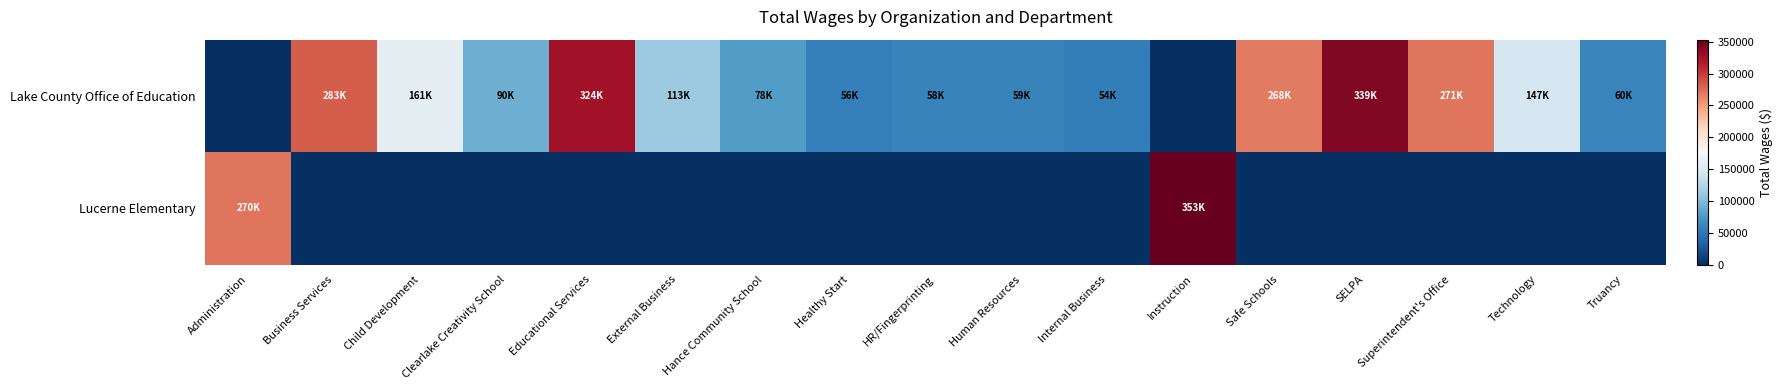

Reading left to right, extract all data points from this chart.

Lake County Office of Education: Administration=0	Business Services=283248	Child Development=160809	Clearlake Creativity School=89861	Educational Services=324441	External Business=112910	Hance Community School=78359	Healthy Start=56031	HR/Fingerprinting=58386	Human Resources=59001	Internal Business=54166	Instruction=0	Safe Schools=267935	SELPA=339395	Superintendent's Office=270767	Technology=147453	Truancy=60055
Lucerne Elementary: Administration=270364	Business Services=0	Child Development=0	Clearlake Creativity School=0	Educational Services=0	External Business=0	Hance Community School=0	Healthy Start=0	HR/Fingerprinting=0	Human Resources=0	Internal Business=0	Instruction=353118	Safe Schools=0	SELPA=0	Superintendent's Office=0	Technology=0	Truancy=0